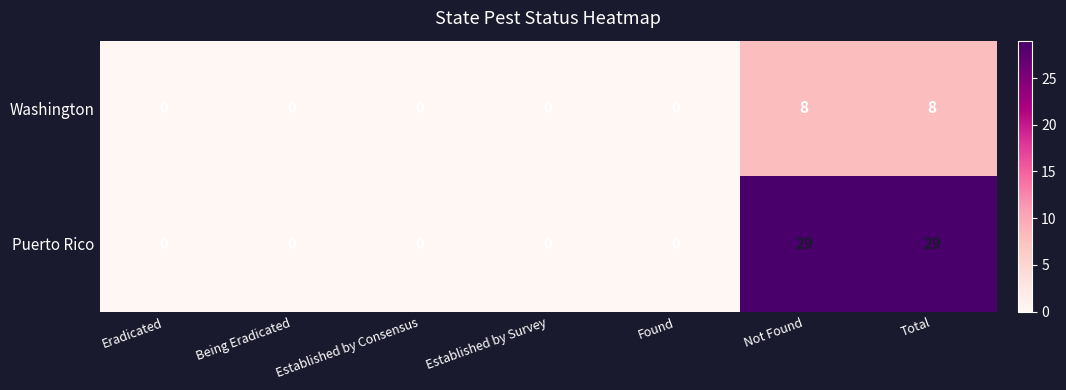

What is the maximum value for Puerto Rico?

29